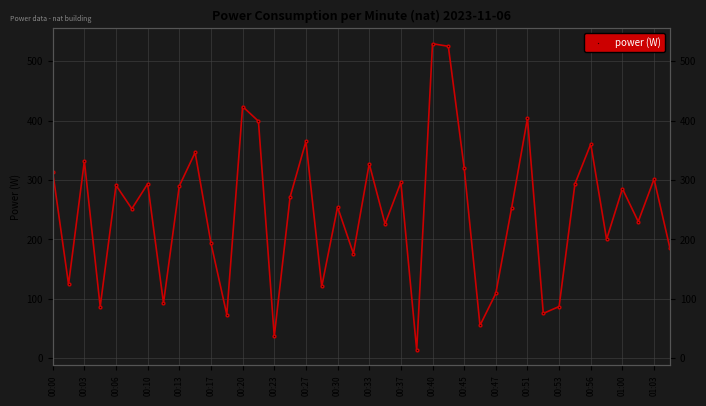

What is the average value?

245.4